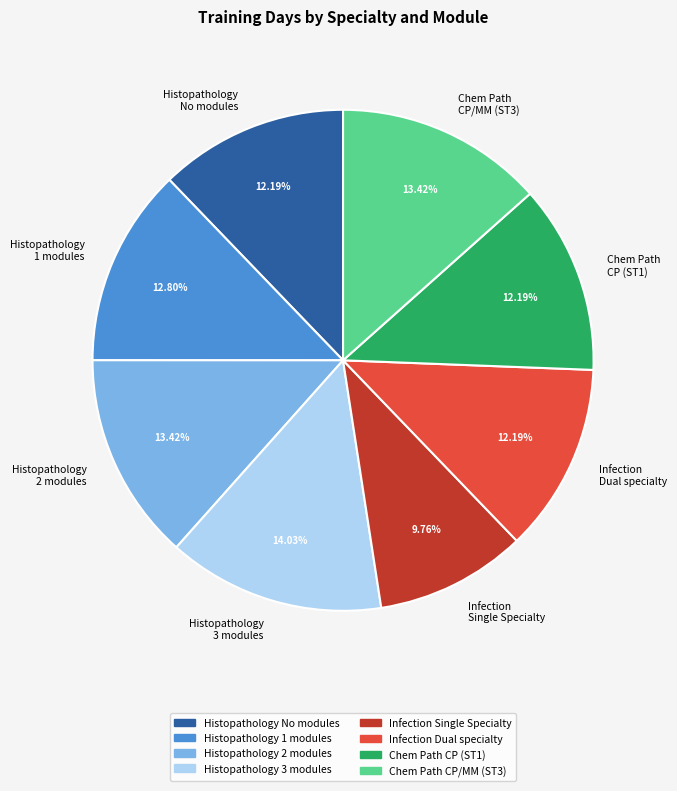

Which slice is the smallest?

Infection Single Specialty